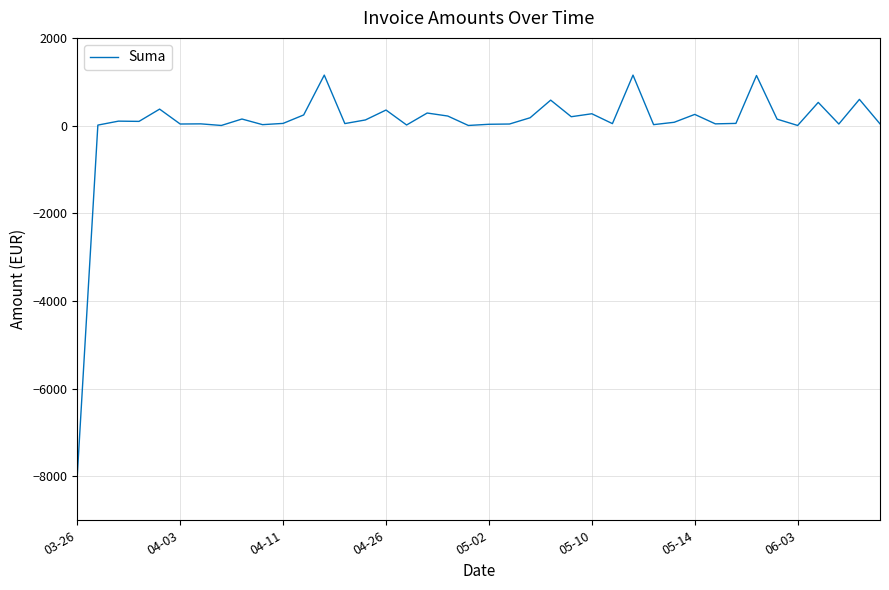

What is the minimum value shown in the chart?

-7982.7